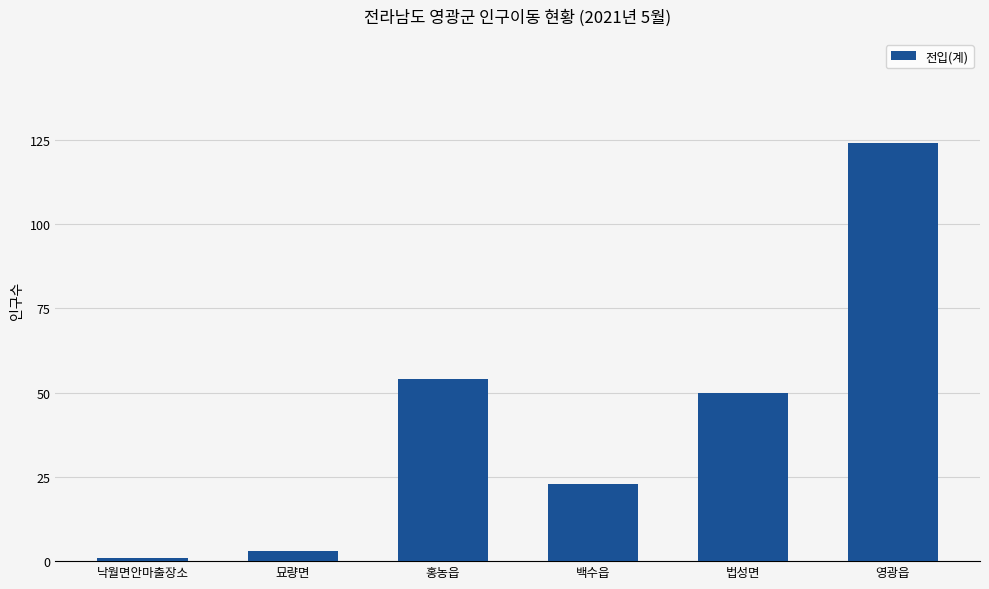

What is the change in value from 묘량면 to 백수읍?

+20